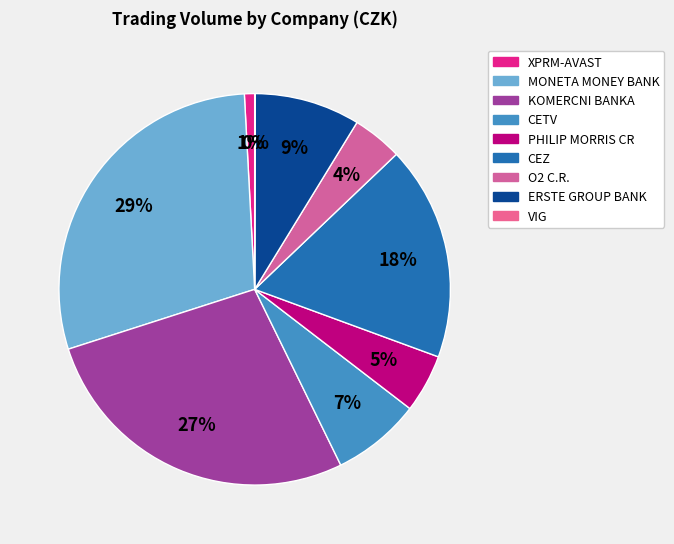

To the nearest percent, what is the difference between the largest and smallest slice percentages?

29%